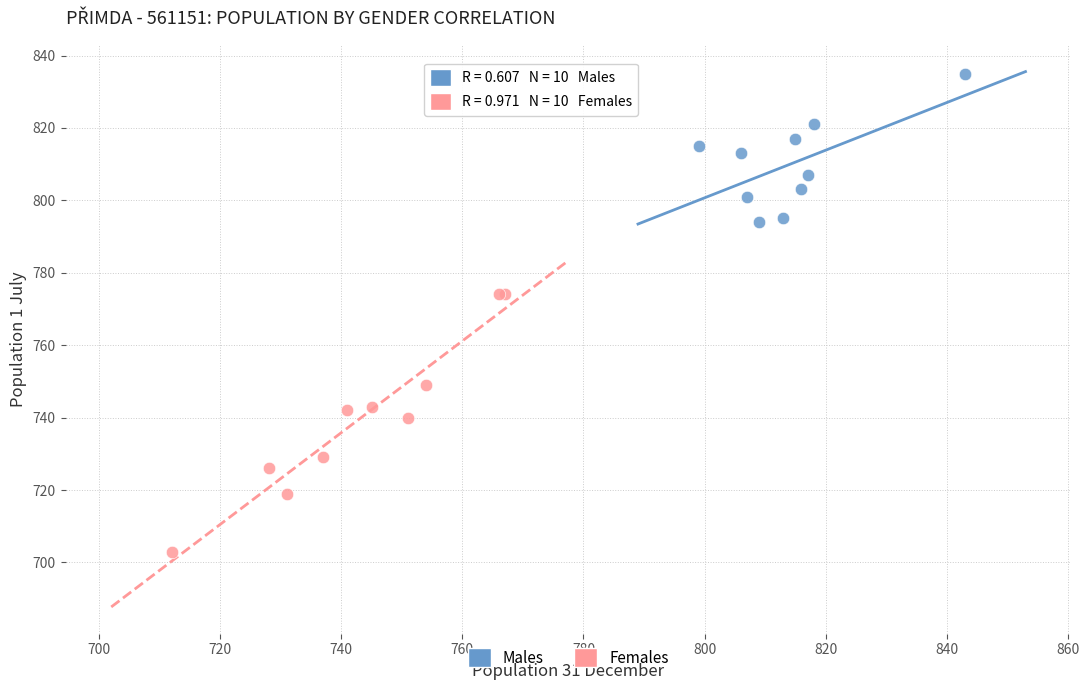

Which series reaches the minimum Y coordinate?

Females